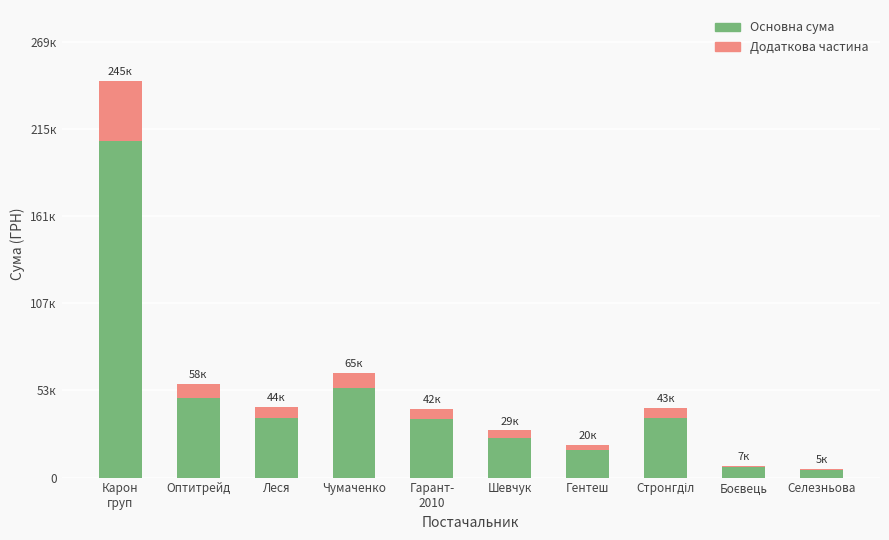

At which category is the sum across all series the highest?

Карон
груп